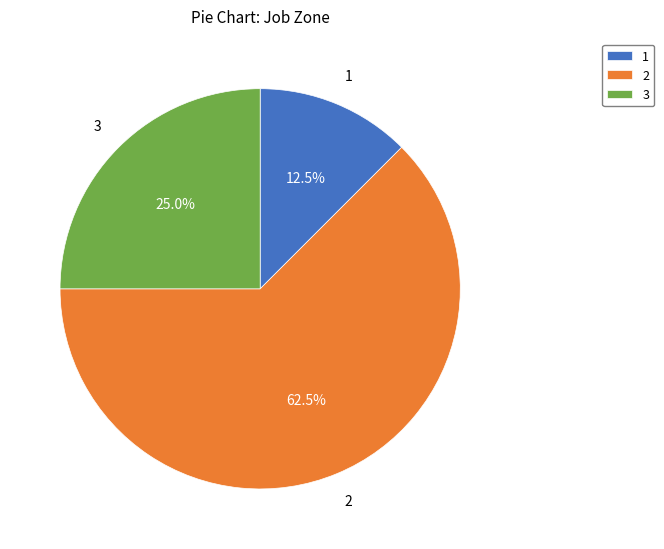

Do 3 and 1 together represent more than half of the pie?

No